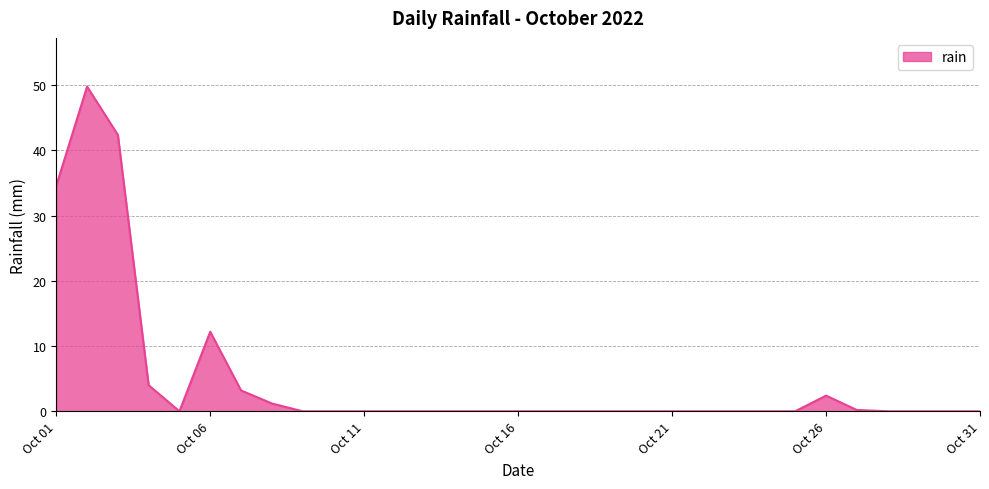

What is the greatest value displayed?

49.8